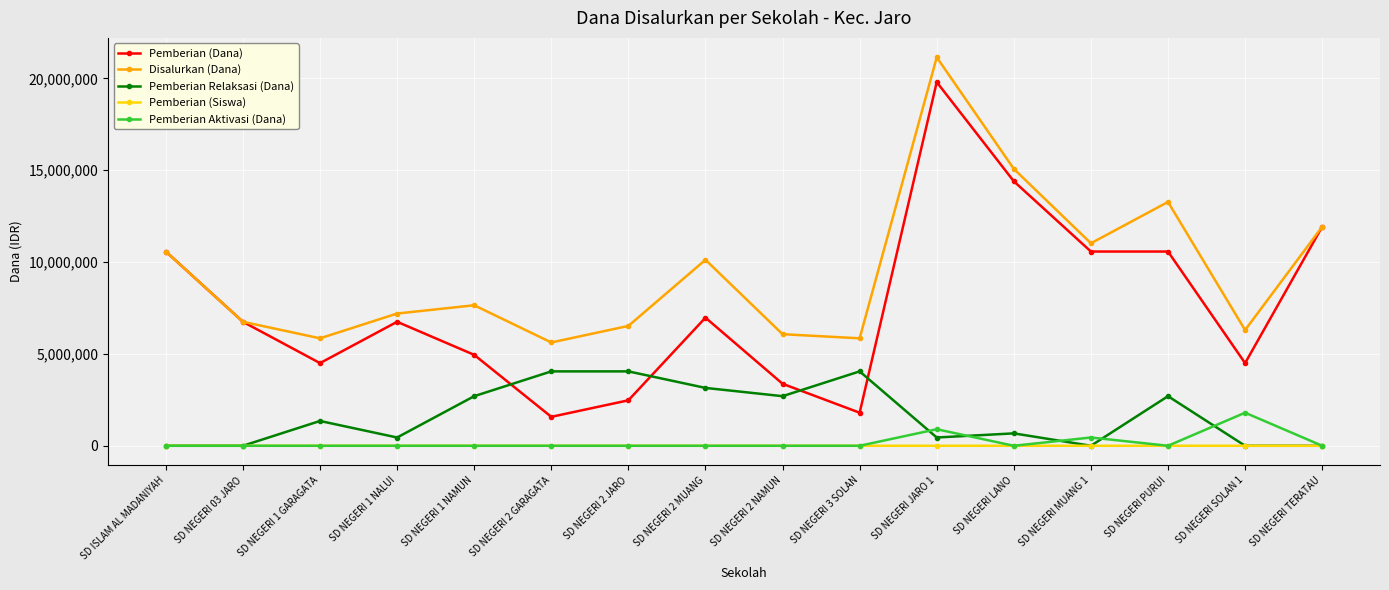

Which series has the largest range (max minus min)?

Pemberian (Dana)